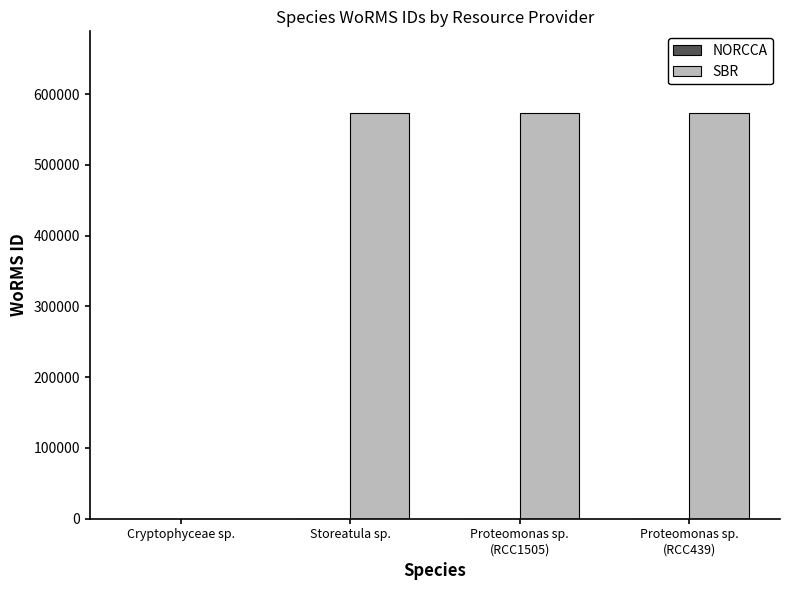

How many series are shown in this chart?

1